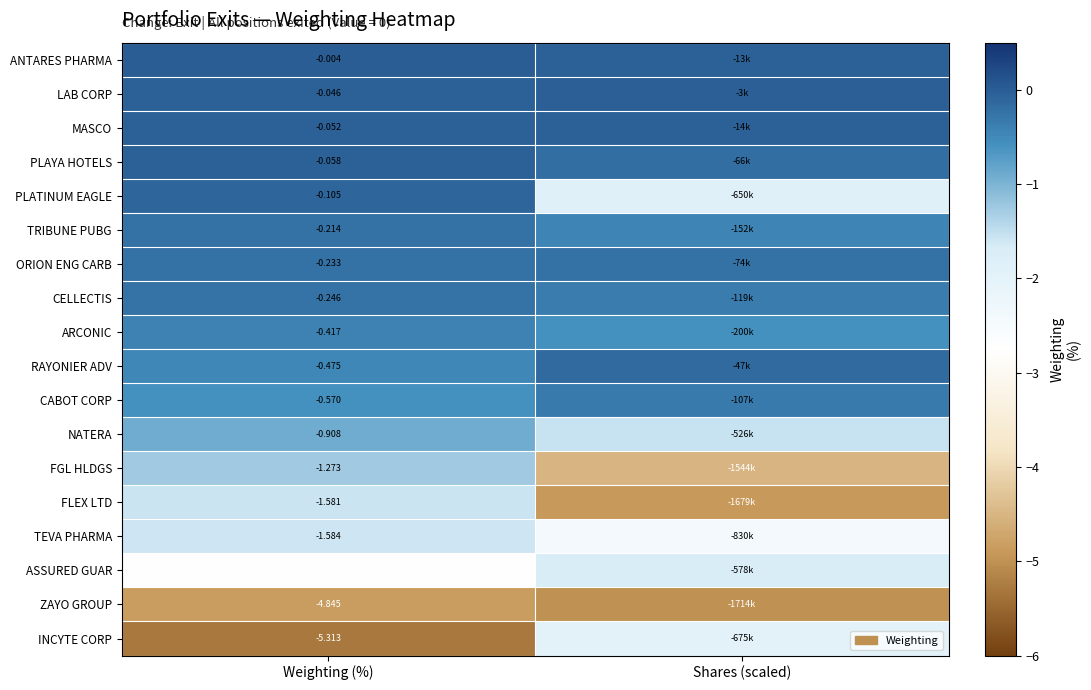

Rank the series at Weighting (%) from highest to lowest value.

ANTARES PHARMA, LAB CORP, MASCO, PLAYA HOTELS, PLATINUM EAGLE, TRIBUNE PUBG, ORION ENG CARB, CELLECTIS, ARCONIC, RAYONIER ADV, CABOT CORP, NATERA, FGL HLDGS, FLEX LTD, TEVA PHARMA, ASSURED GUAR, ZAYO GROUP, INCYTE CORP